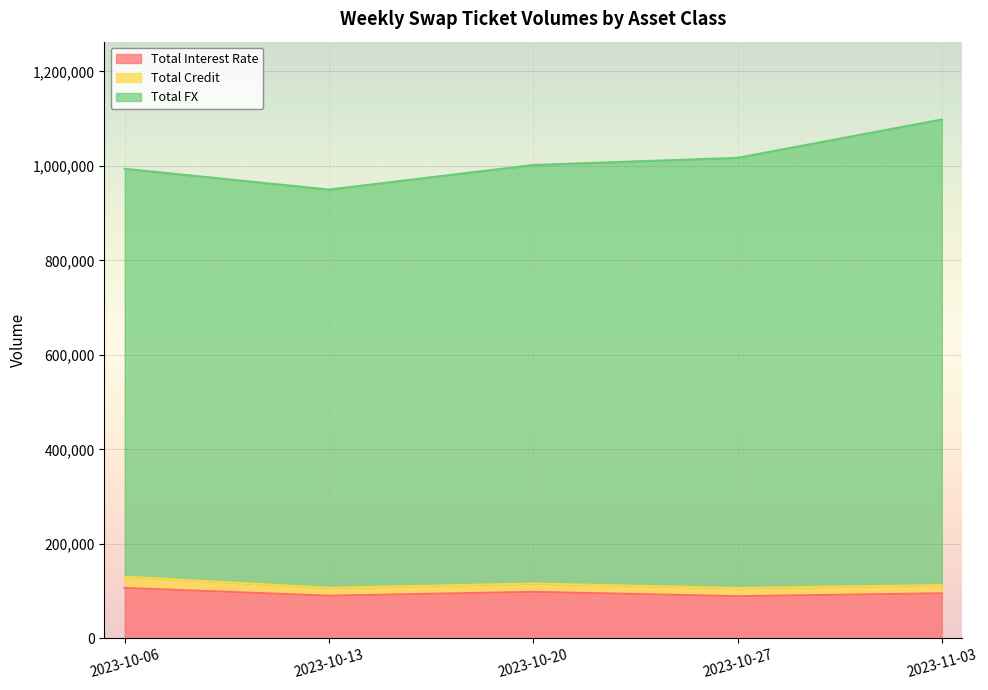

What is the highest value of the Total Interest Rate series?

106622